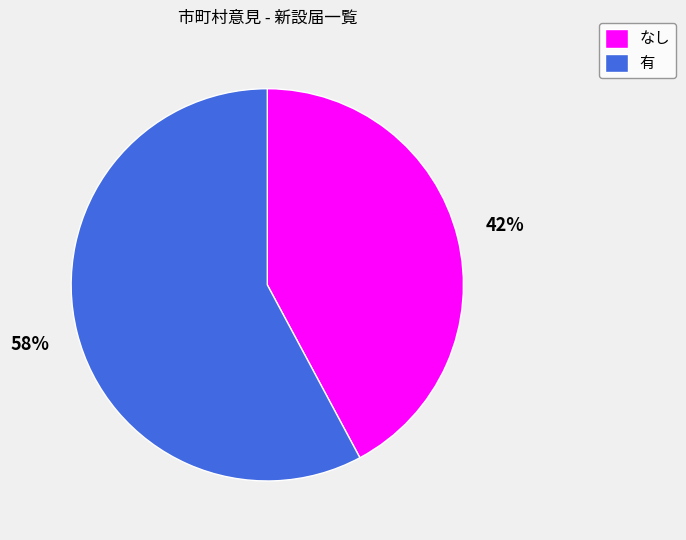

To the nearest percent, what portion does 有 represent?

58%